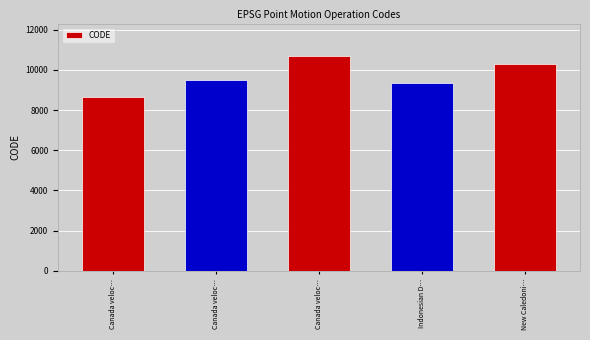

Does the chart contain any negative values?

No